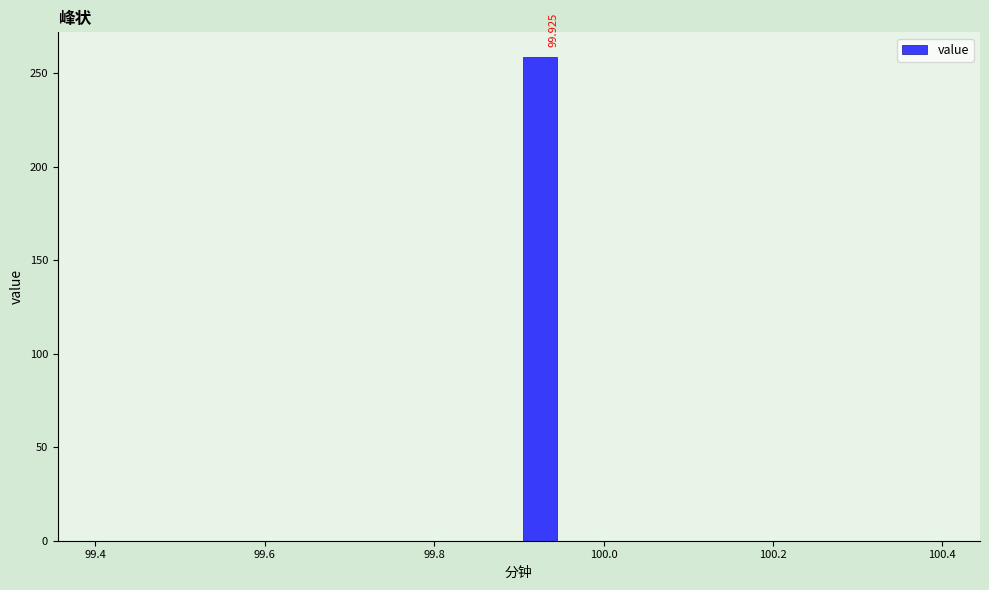

Around what value on the x-axis is the tallest bar? Give the approximate position of its centre, as read against the axis.

99.92